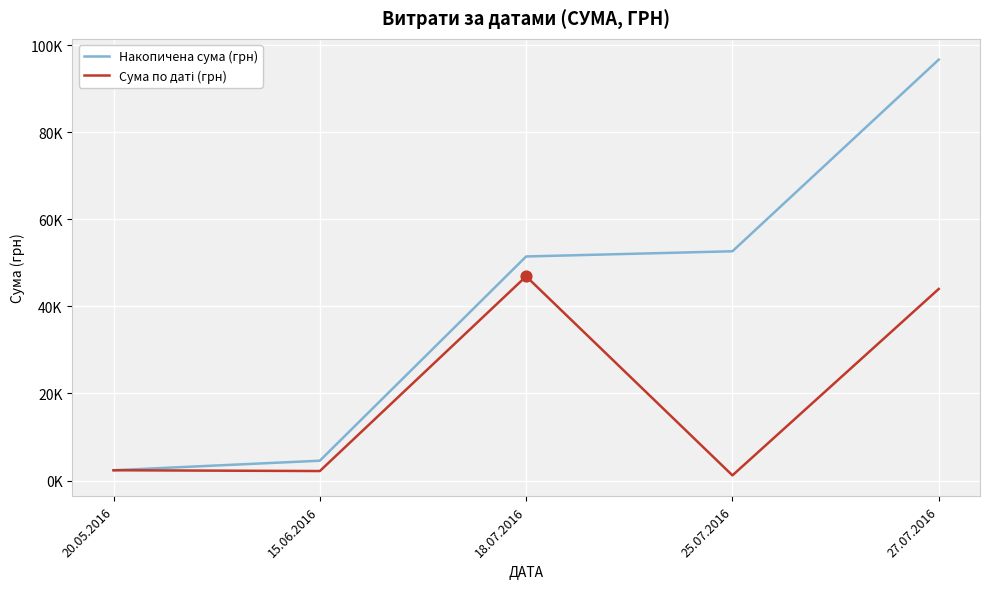

At which category is the sum across all series the highest?

27.07.2016